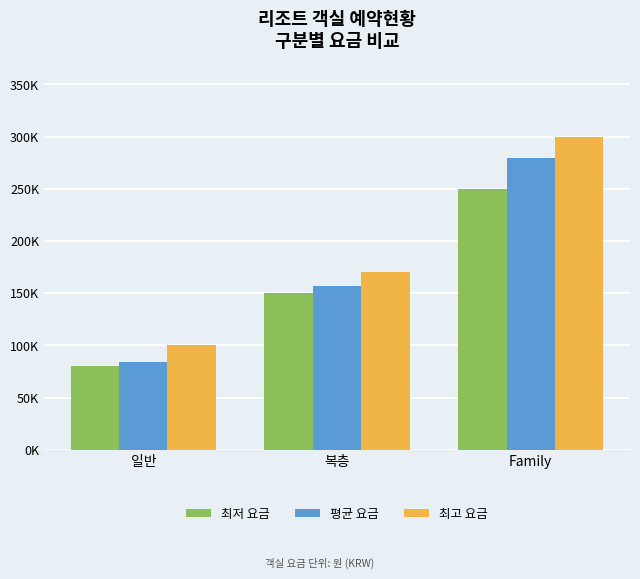

What is the label of the 2nd bar from the left?

복층